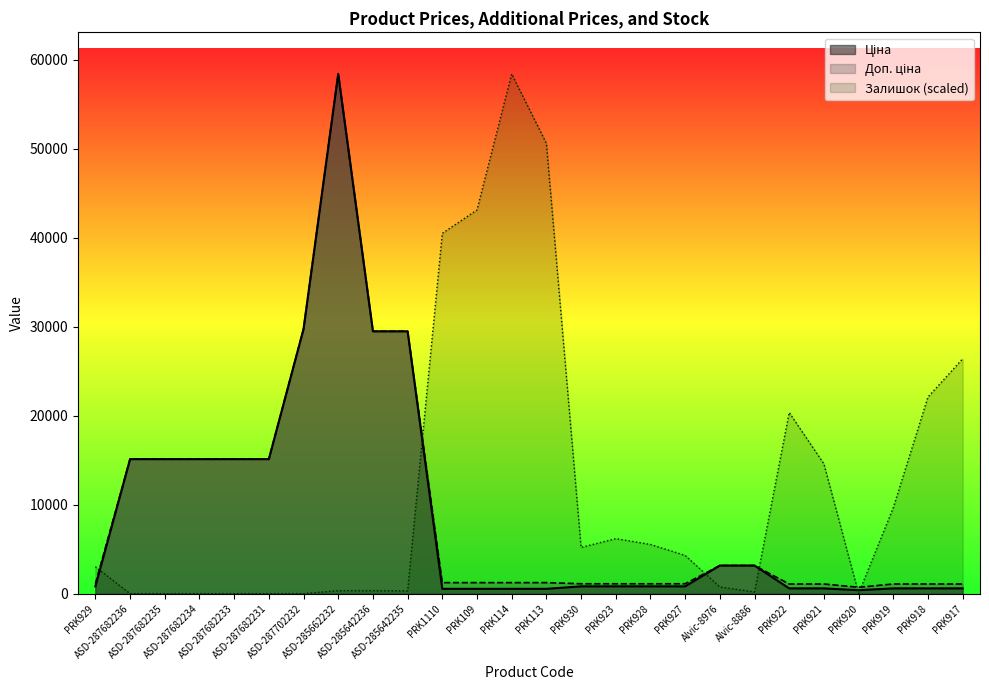

Reading left to right, what are all the values shown in this chart?

Ціна: 818.5	15120.0	15120.0	15120.0	15120.0	15120.0	29747.2	58426.5	29491.5	29491.5	539.0	539.0	539.0	539.0	818.5	818.5	818.5	818.5	3157.9	3157.9	589.9	589.9	389.3	589.9	589.9	589.9
Доп. ціна: 1109.2	15120.0	15120.0	15120.0	15120.0	15120.0	29747.2	58426.5	29491.5	29491.5	1235.4	1235.4	1235.4	1235.4	1109.2	1109.2	1109.2	1109.2	3158.0	3158.0	1081.7	1081.7	714.0	1081.7	1081.7	1081.7
Залишок: 3019.1	0.0	0.0	0.0	0.0	0.0	0.0	338.1	338.1	314.0	40504.9	43137.6	58426.5	50625.1	5192.9	6183.2	5531.1	4299.3	748.7	193.2	20361.1	14588.5	24.2	9661.3	22100.2	26399.4